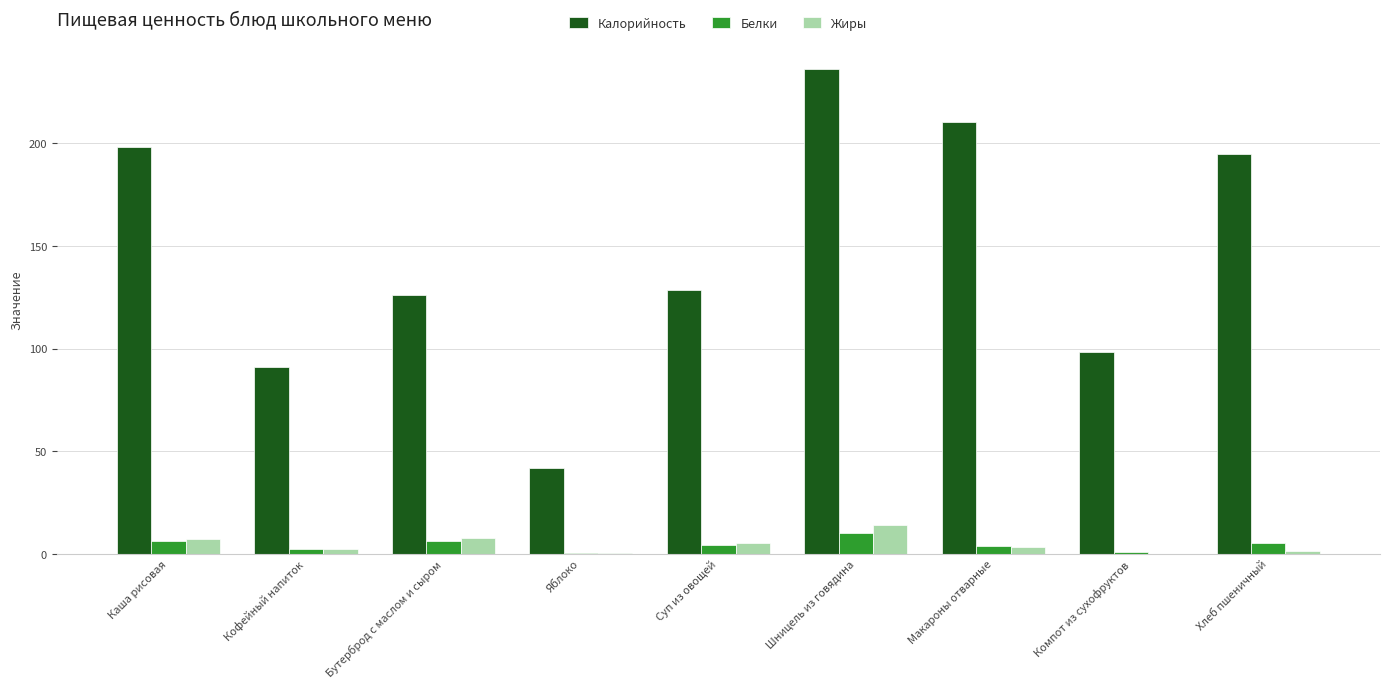

Where does the Жиры series first go above 3?

Каша рисовая